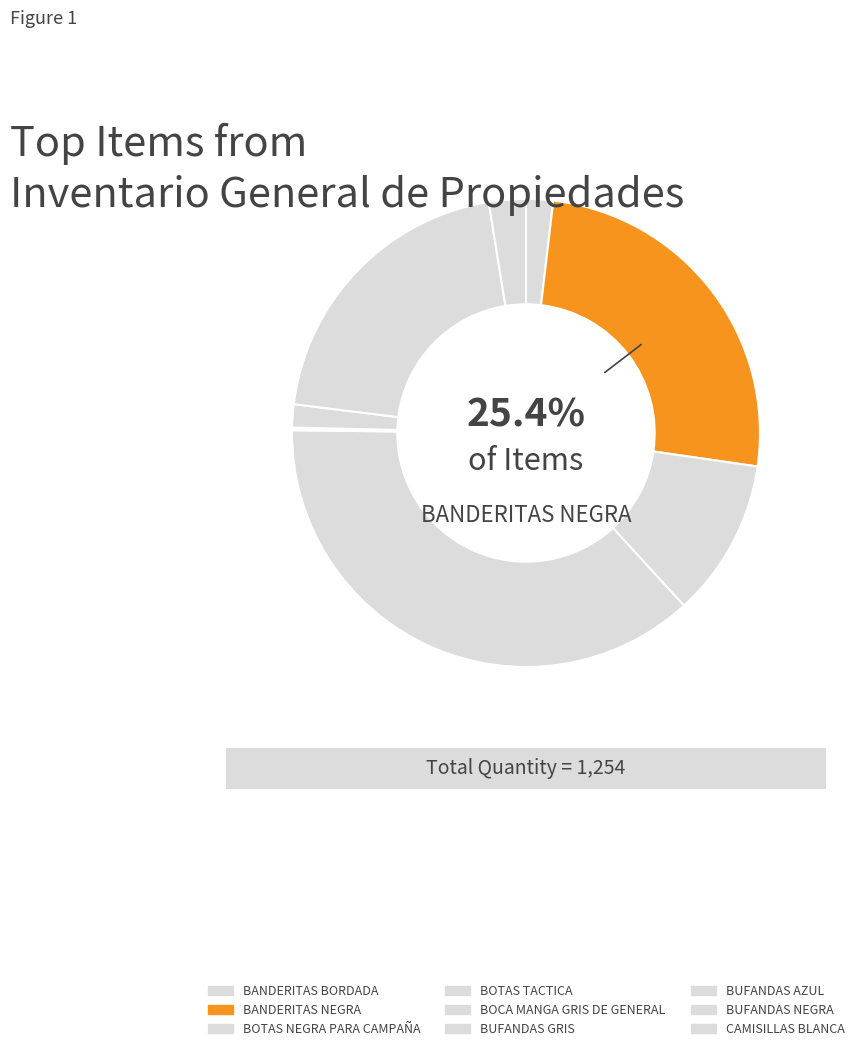

Does BANDERITAS NEGRA account for over 50% of the chart?

No